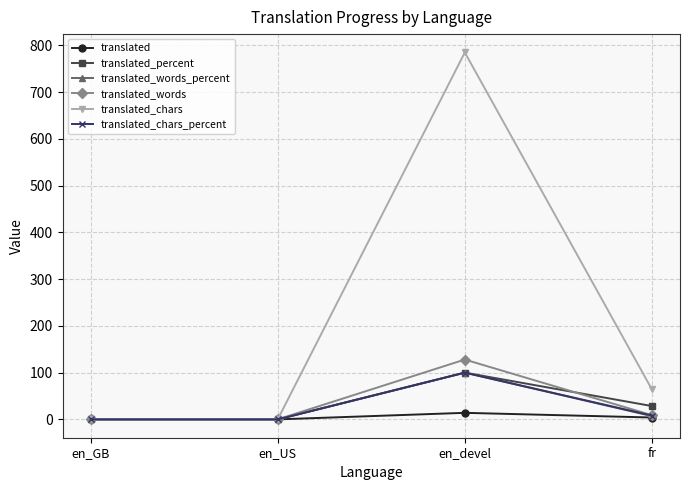

At which label is translated_percent closest to 50?

fr